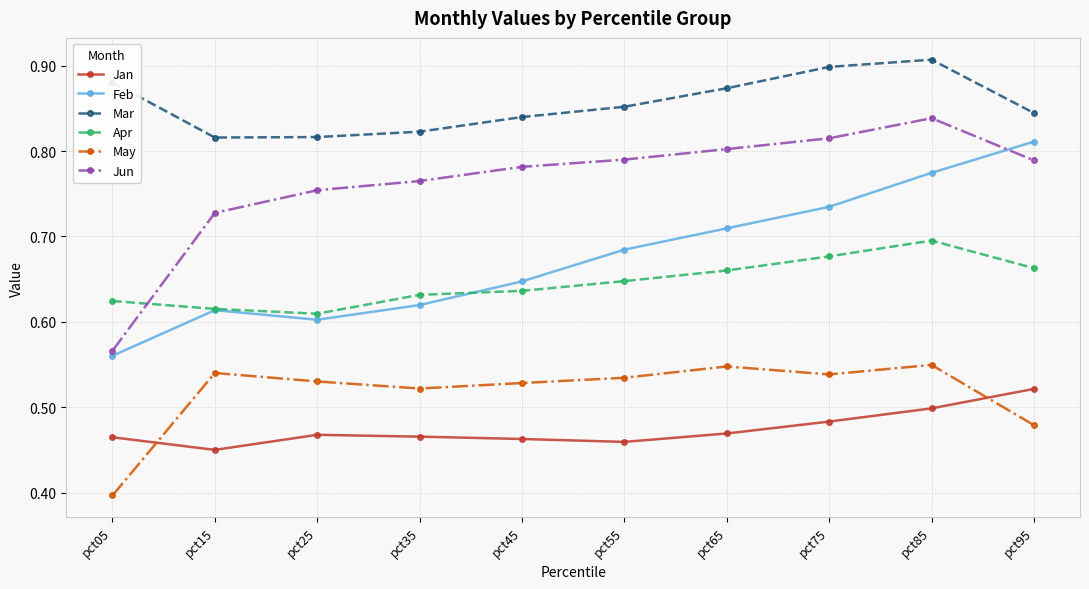

Where is the first local minimum for Jan?

pct15